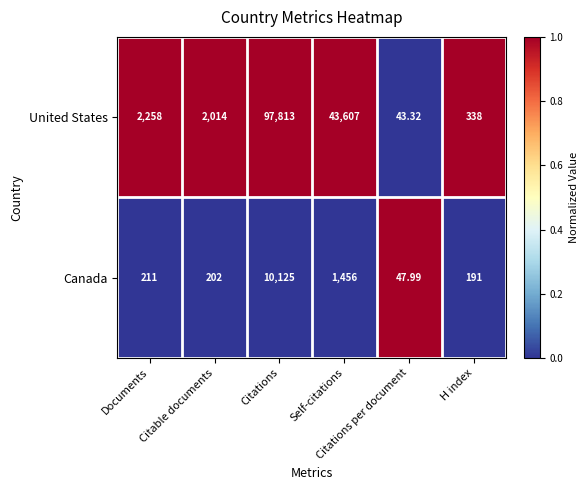

At which category does the chart reach its peak across all series?

Citations